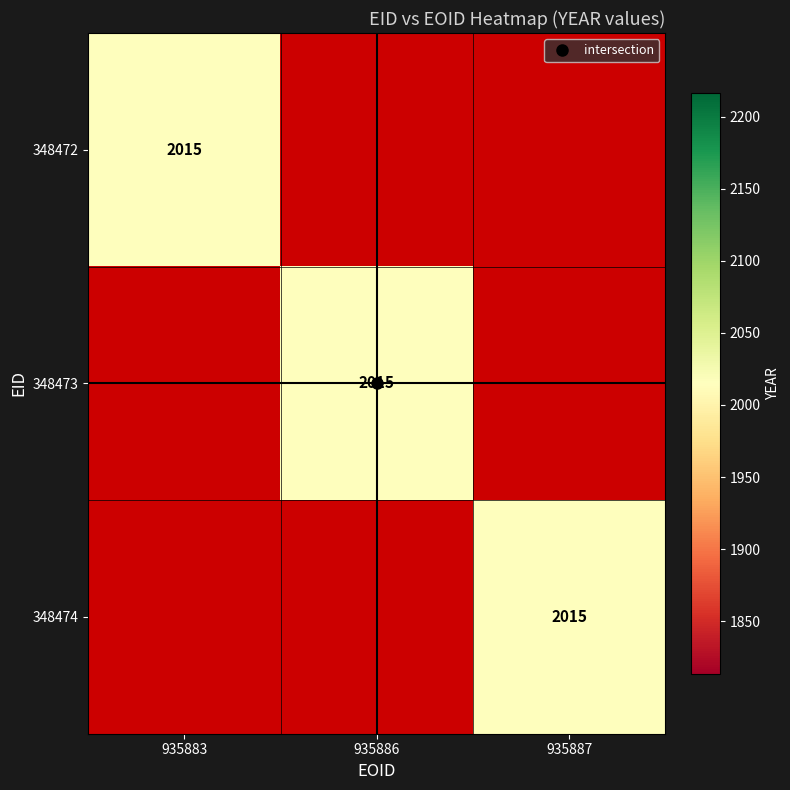

How many series are shown in this chart?

3